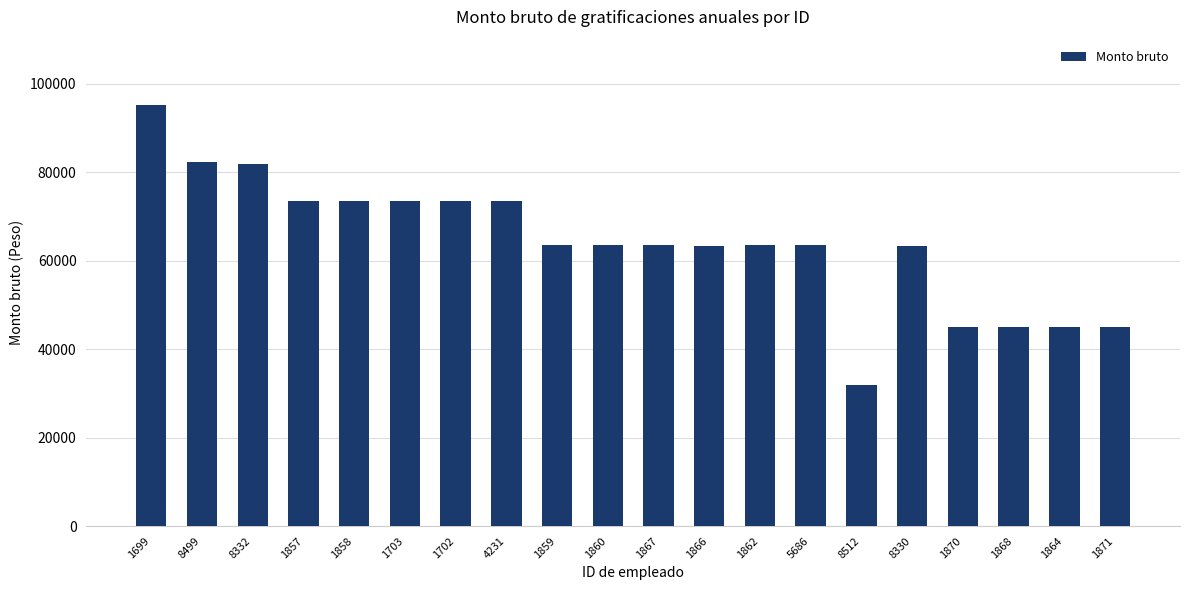

Count the number of data series in this chart.

1